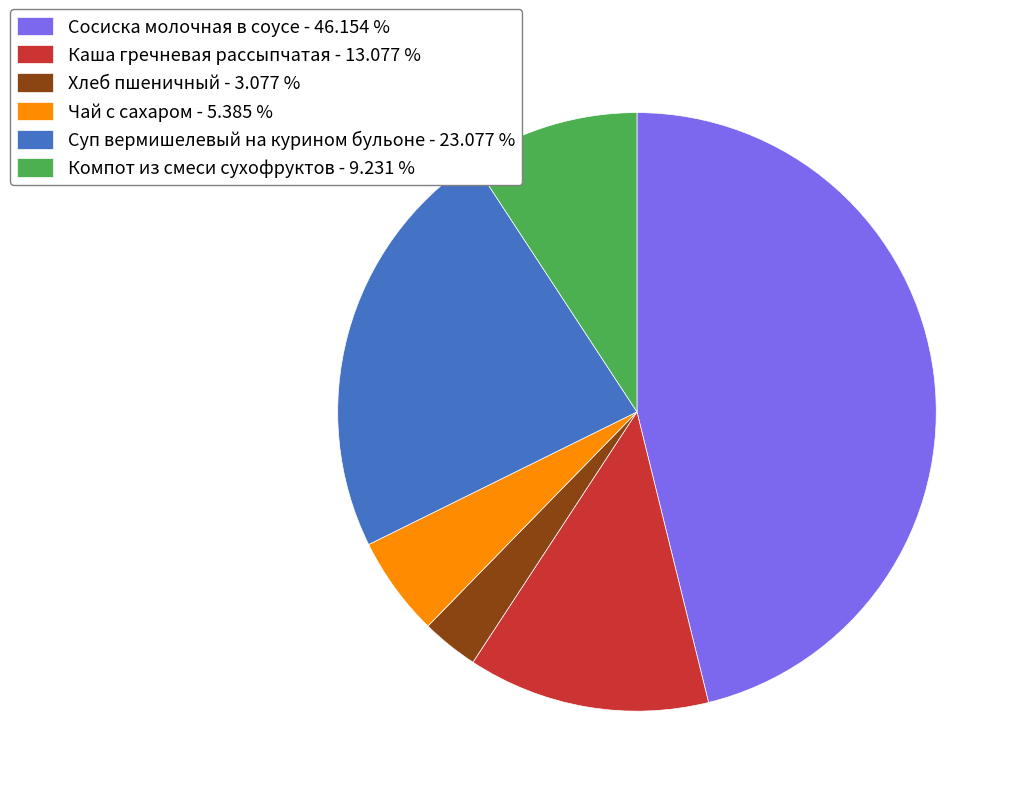

What is the ratio of the value at Компот из смеси сухофруктов - 9.231 % to the value at Каша гречневая рассыпчатая - 13.077 %?

0.7